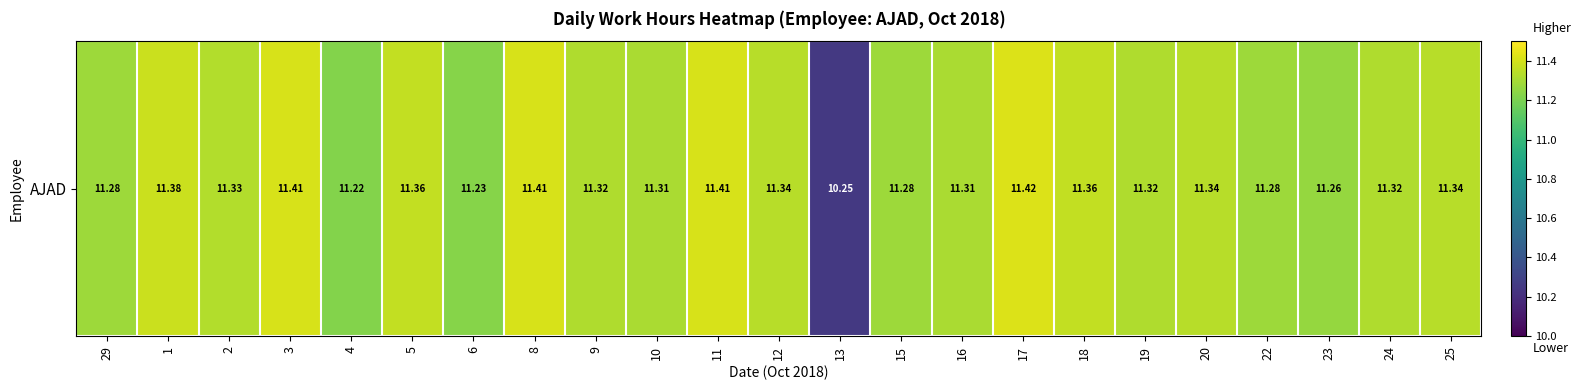

Count the number of values greater than 11.

22